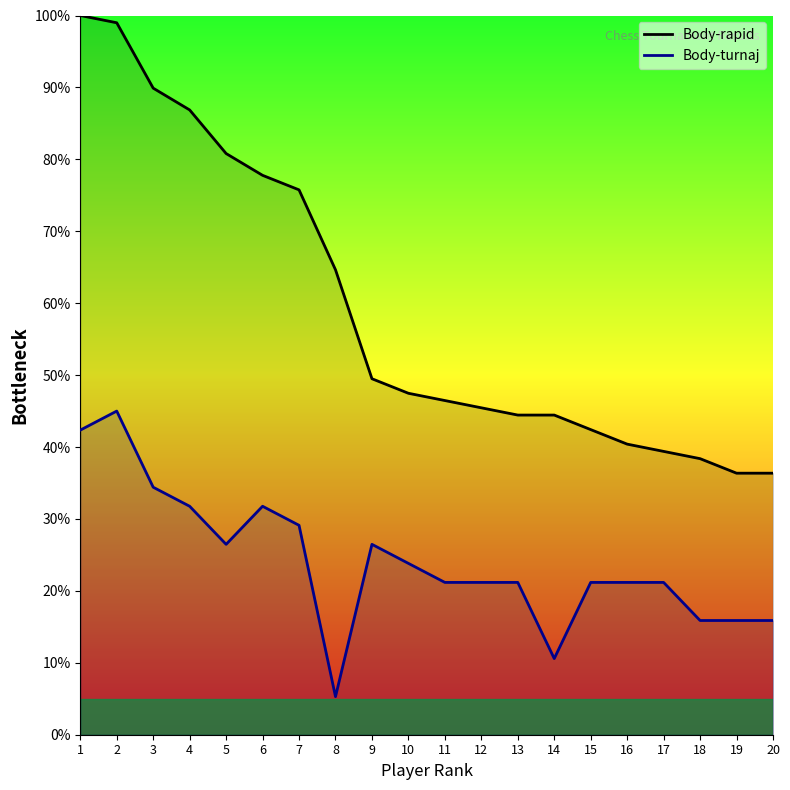

True or false: Body-rapid and Body-turnaj intersect in this chart.

False